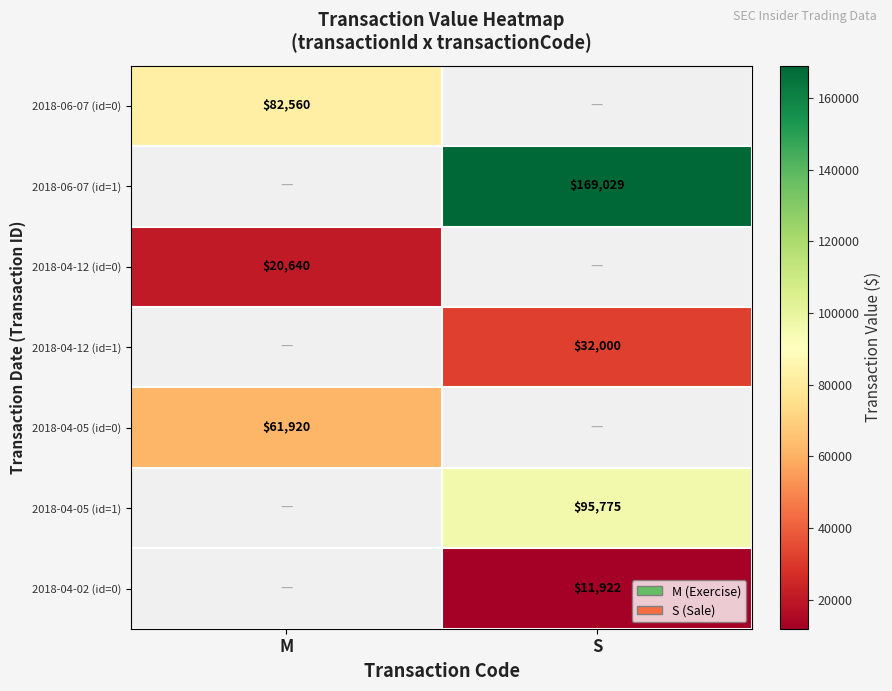

Between M and S, which is larger?

S